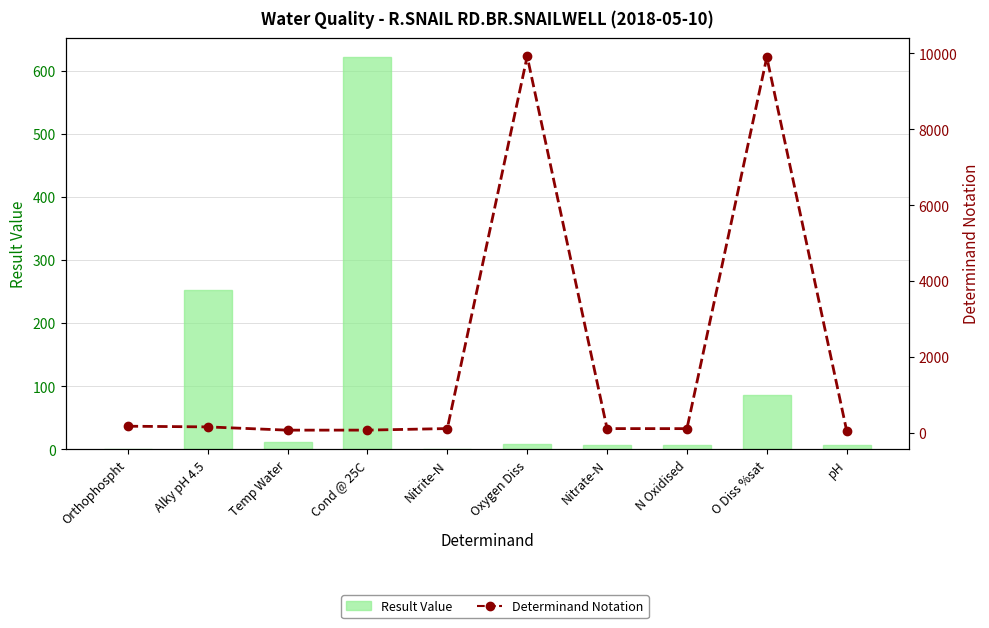

How many data points in Result Value are less than 9?

5